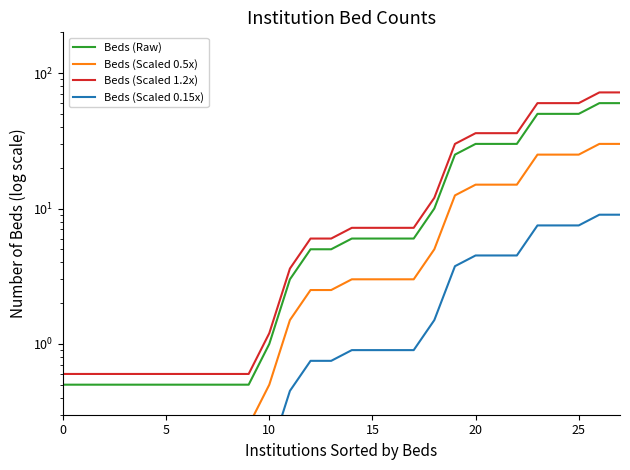

True or false: Beds (Scaled 1.2x) and Beds (Scaled 0.5x) cross at least once.

False